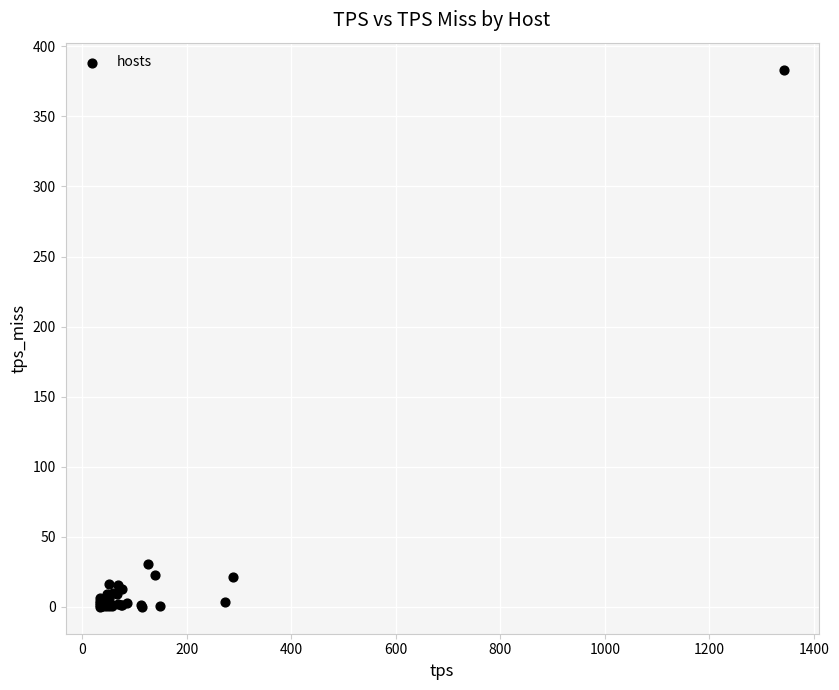

What Y value in the scatter plot is closest to 191?

30.8